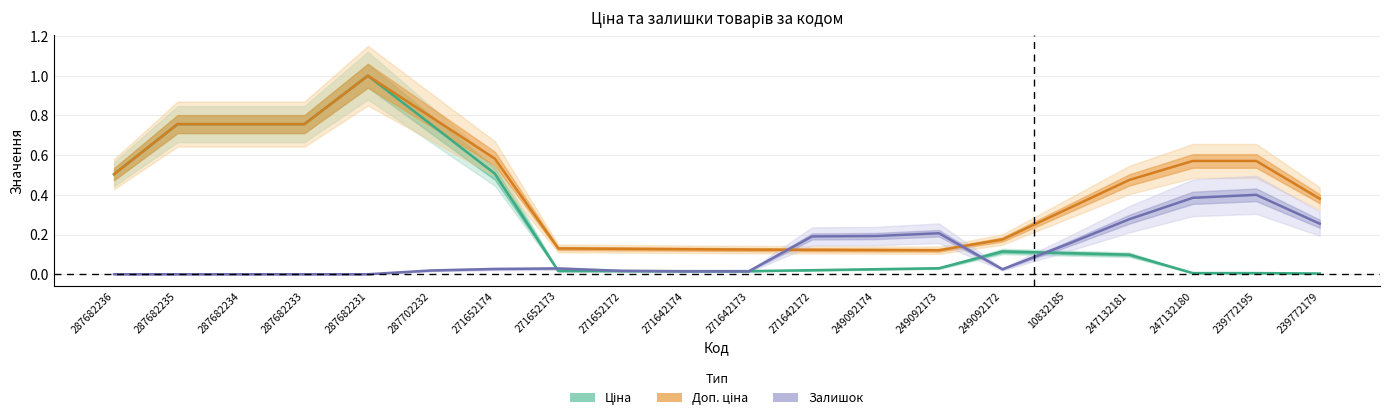

Between 287682233 and 287682234, which is larger?

287682233